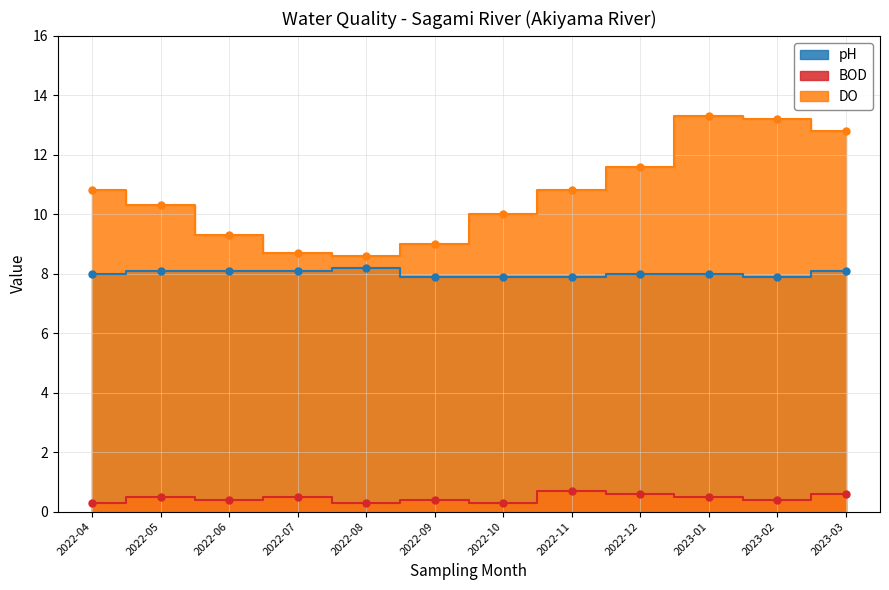

At 2022-06, list the series in order from smallest to largest.

BOD, pH, DO